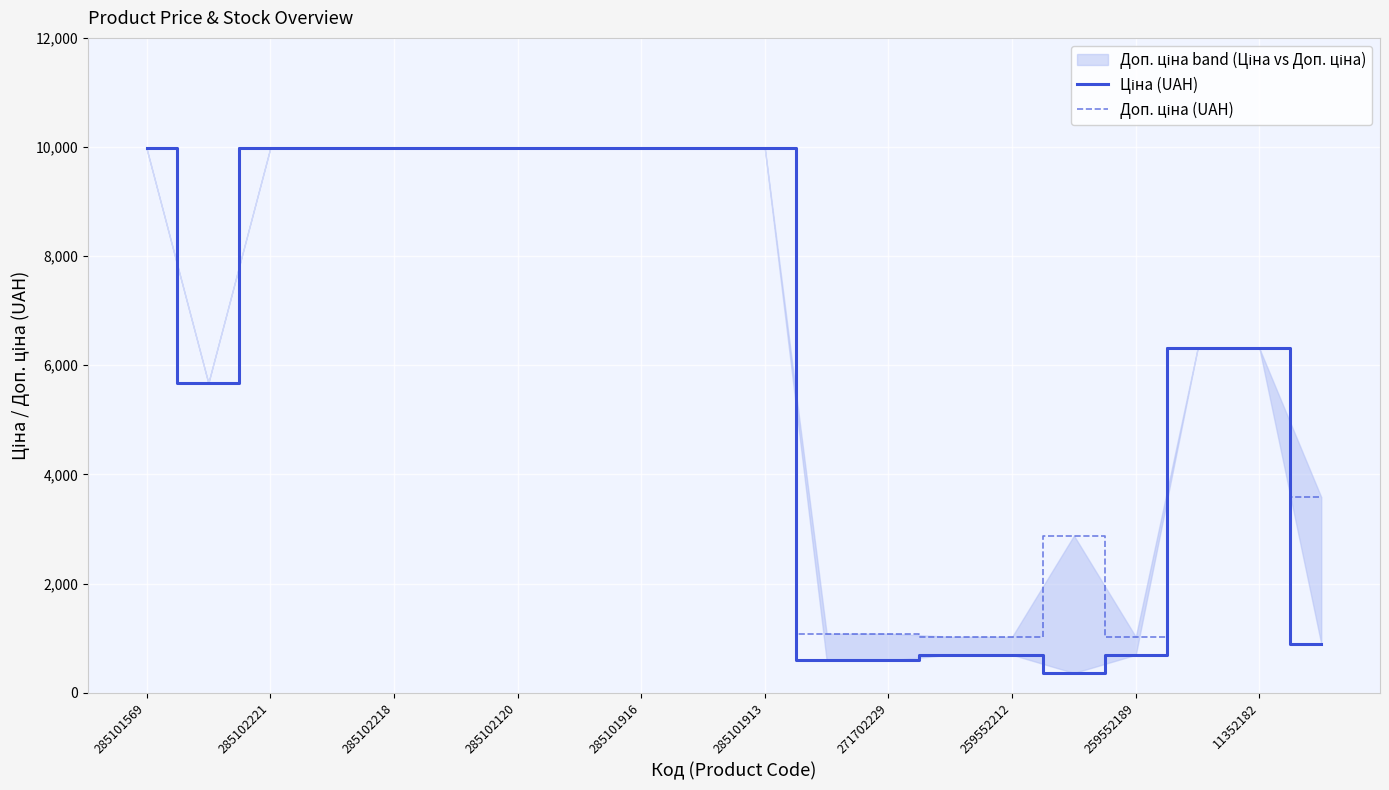

In Доп. ціна (UAH), how many points are higher than both neighbors (excluding endpoints)?

1